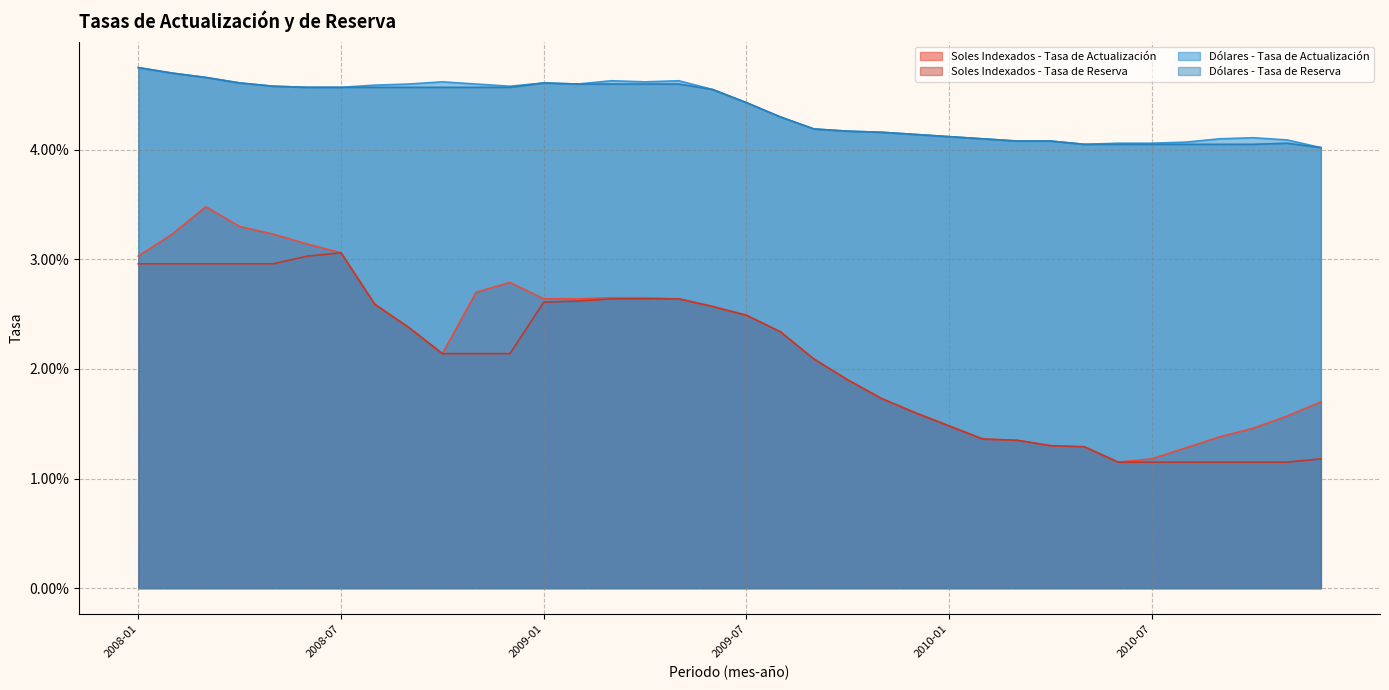

The value of Dólares - Tasa de Reserva at 2009-05 is 0.1. True or false?

False